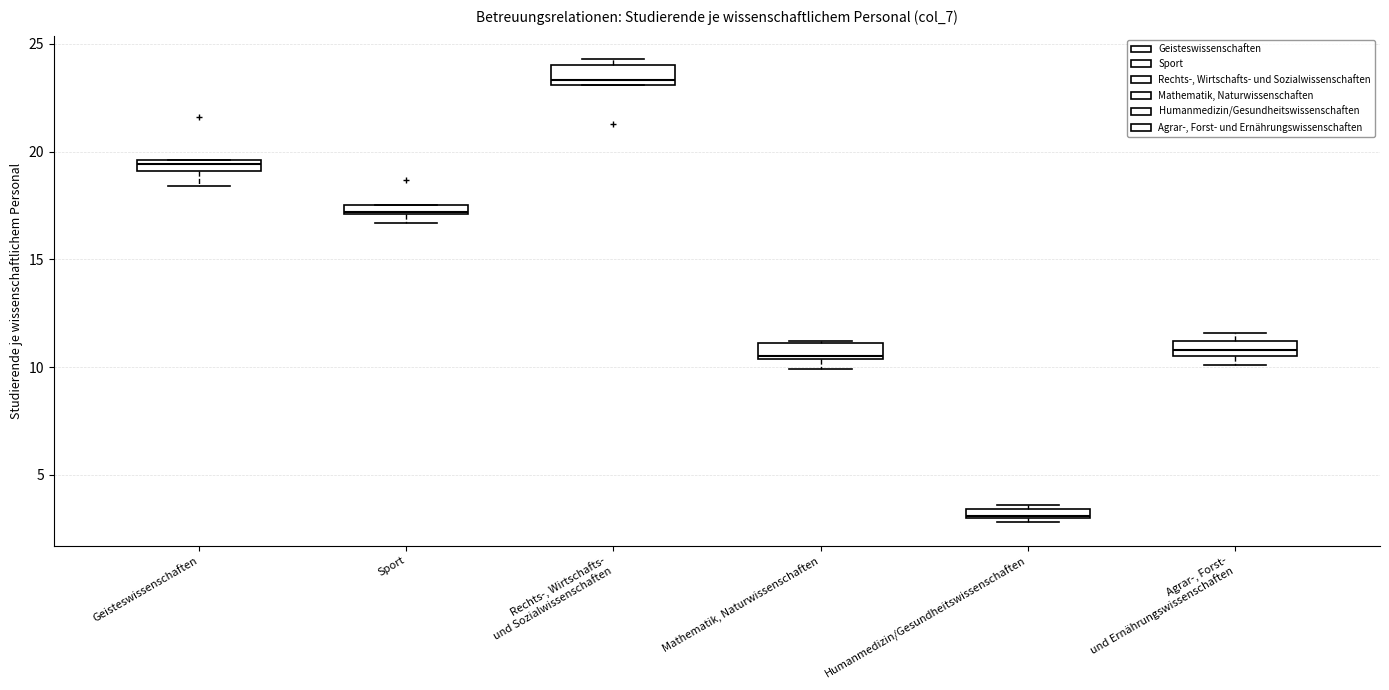

Which box's median line is the lowest?

Humanmedizin/Gesundheitswissenschaften